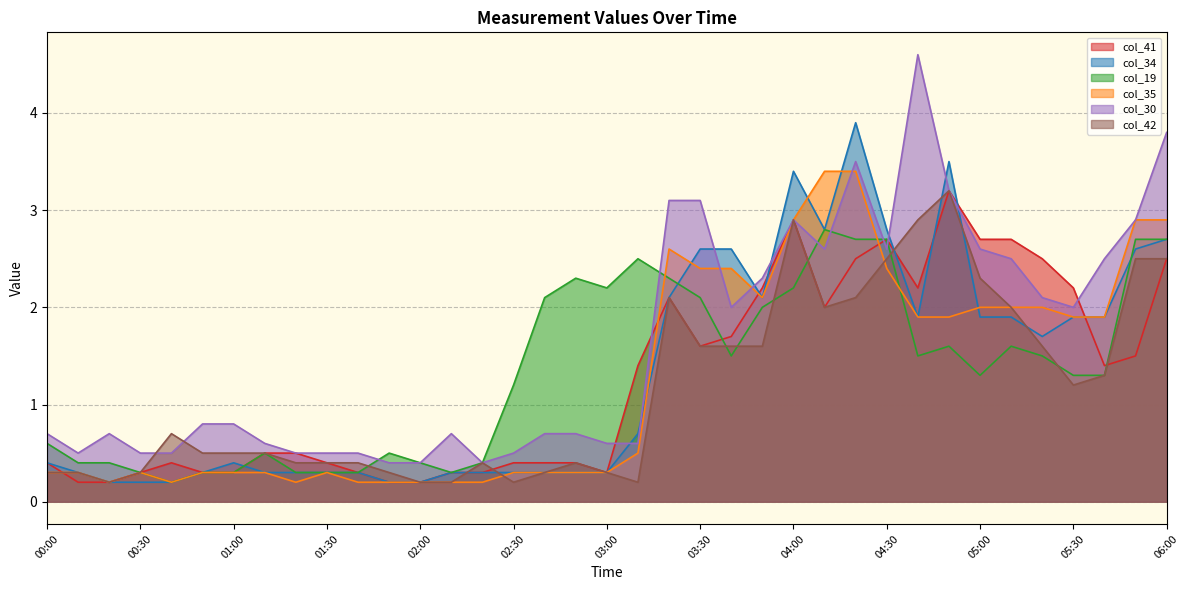

Where is the first local minimum for col_34?

03:50